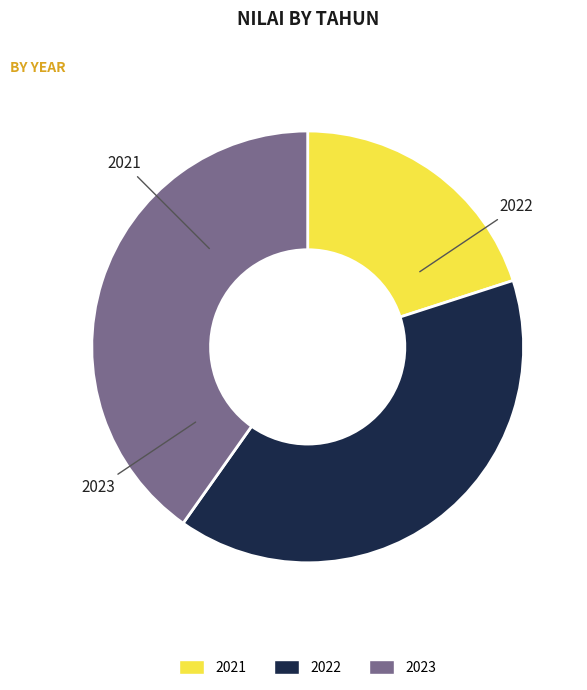

Count the number of slices in the pie.

3